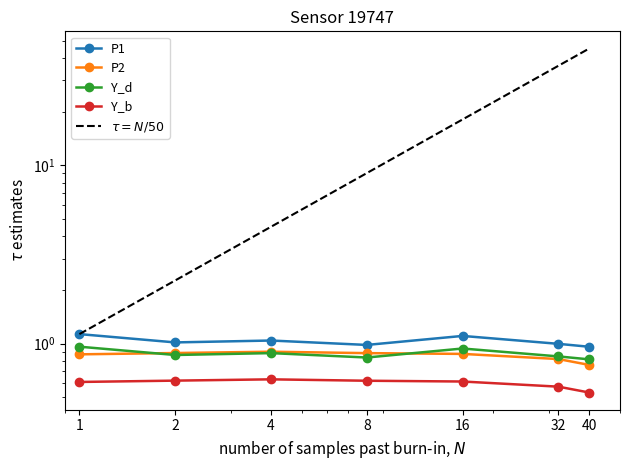

In Y_d, how many points are lower than both neighbors (excluding endpoints)?

2